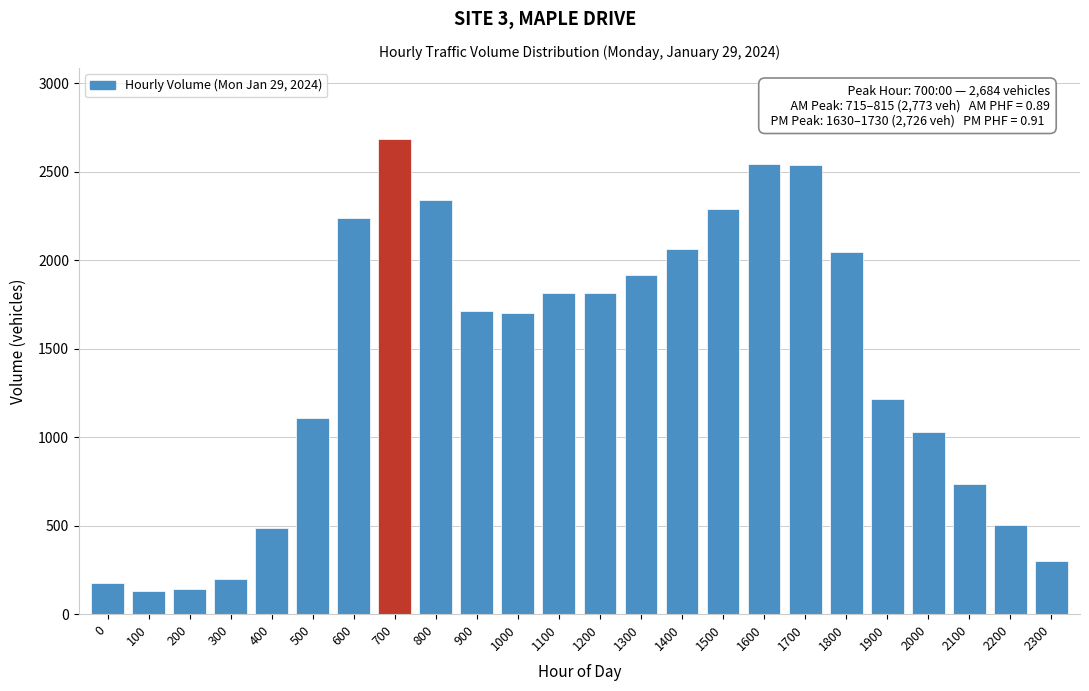

What is the average value?

1406